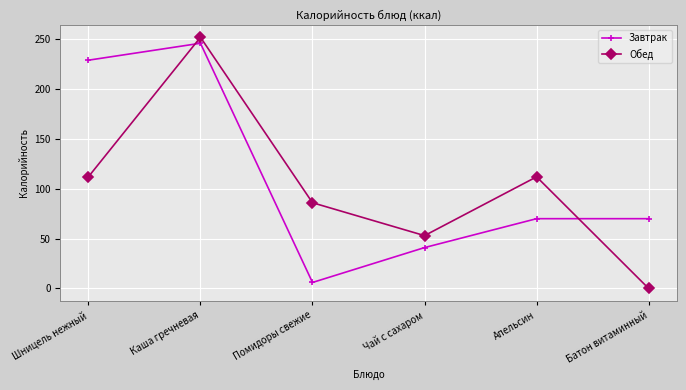

What is the value of the Завтрак point at the 5th from the left?

70